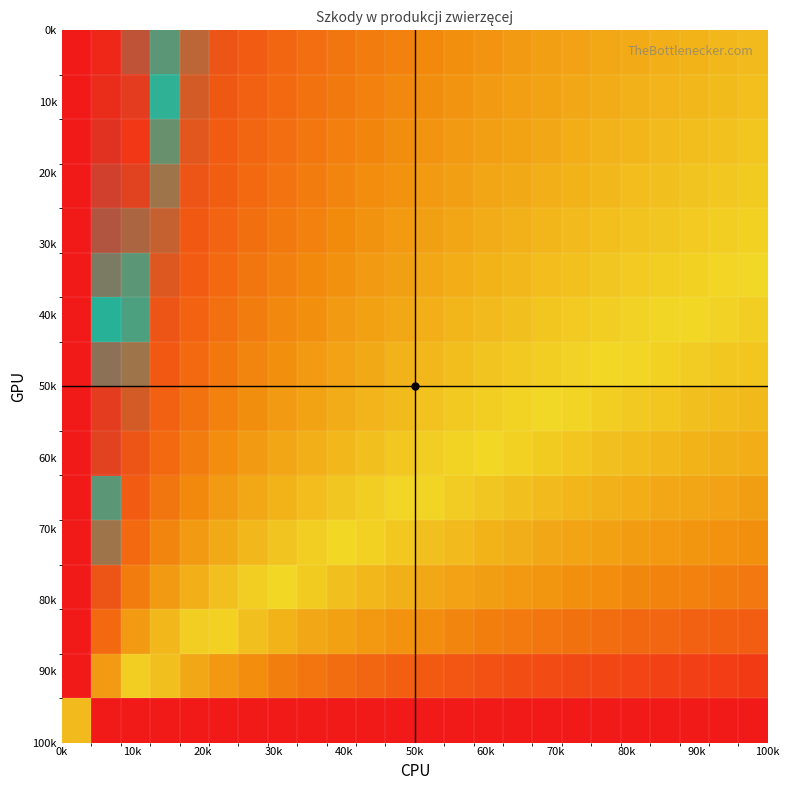

How many categories are shown in the chart?

24